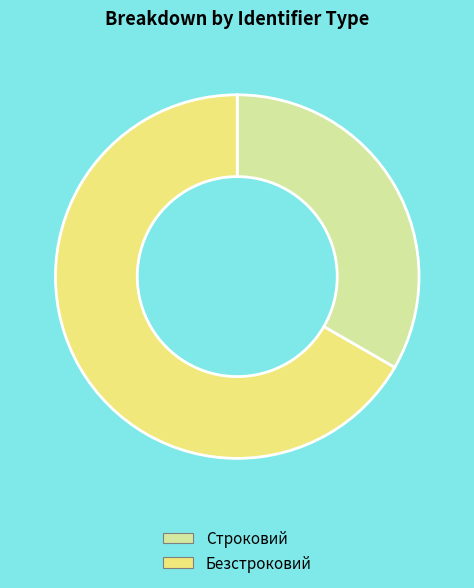

Combined, do Безстроковий and Строковий account for over 50%?

Yes